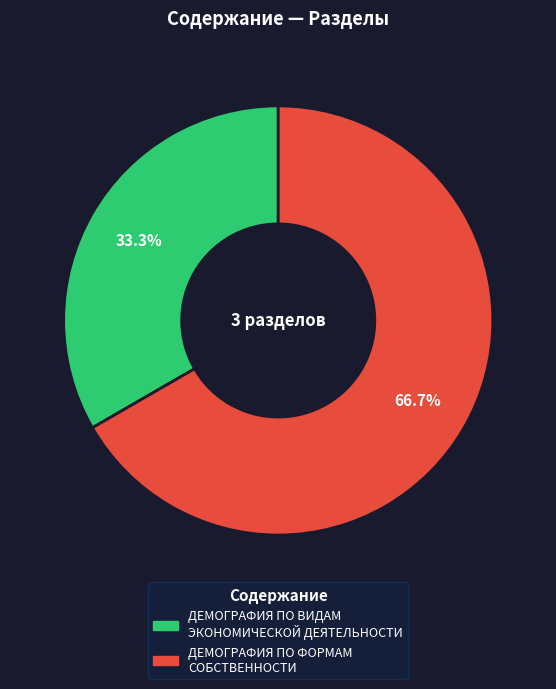

Rank the categories by value from lowest to highest.

ДЕМОГРАФИЯ ОРГАНИЗАЦИЙ ПО ВИДАМ ЭКОНОМИЧЕСКОЙ ДЕЯТЕЛЬНОСТИ, ДЕМОГРАФИЯ ОРГАНИЗАЦИЙ ПО ФОРМАМ СОБСТВЕННОСТИ